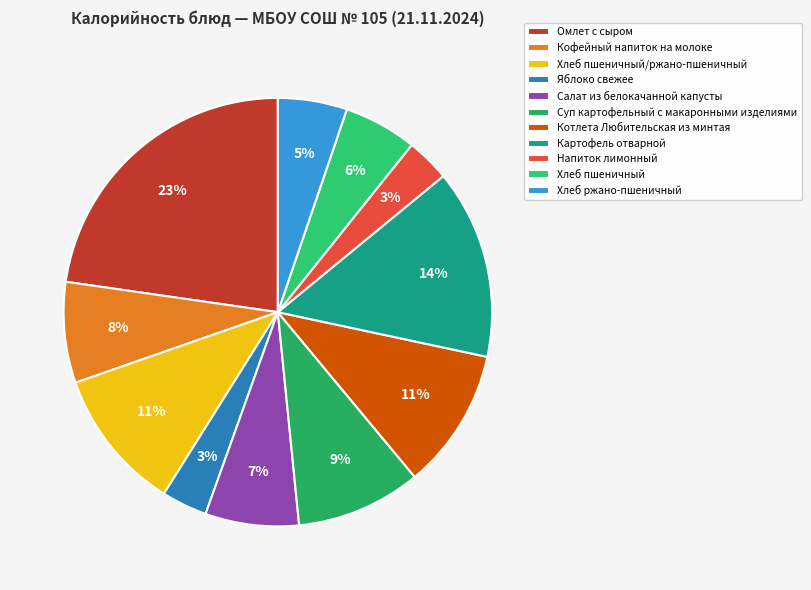

True or false: Салат из белокачанной капусты accounts for 7% of the total.

True